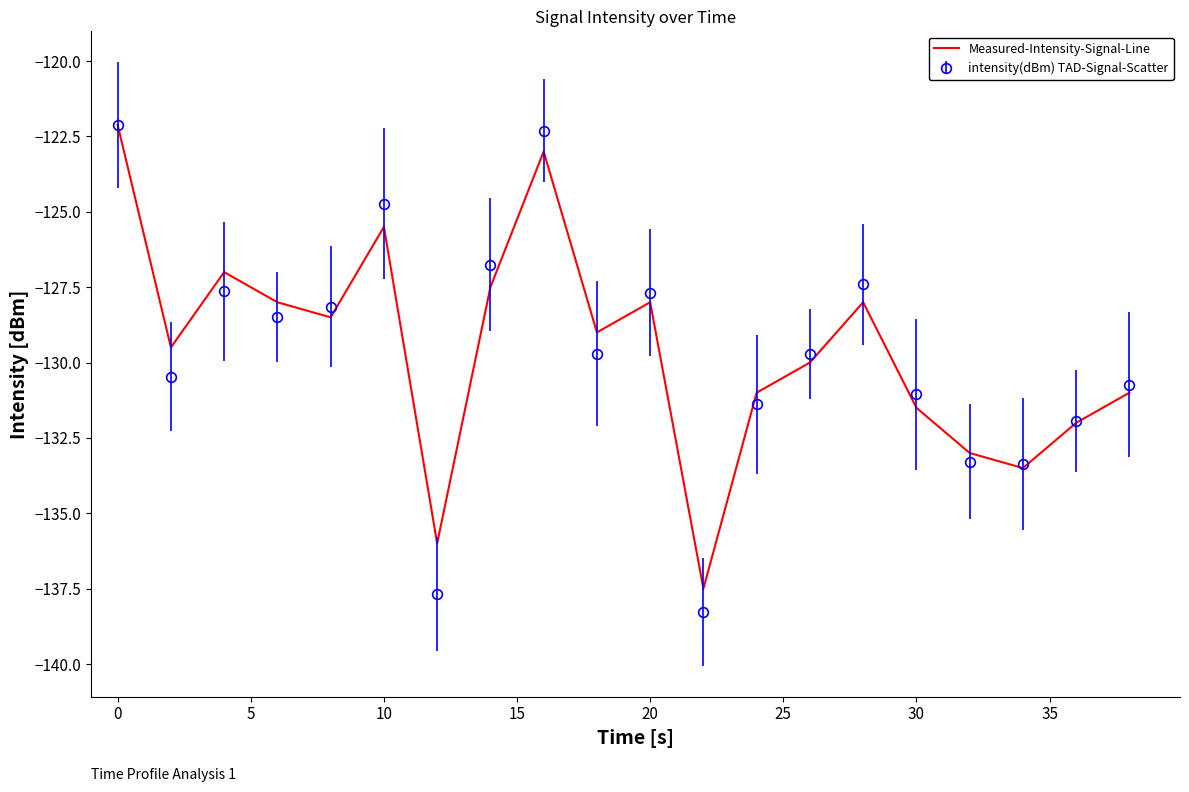

What is the highest value of the Measured-Intensity-Signal-Line series?

-122.1